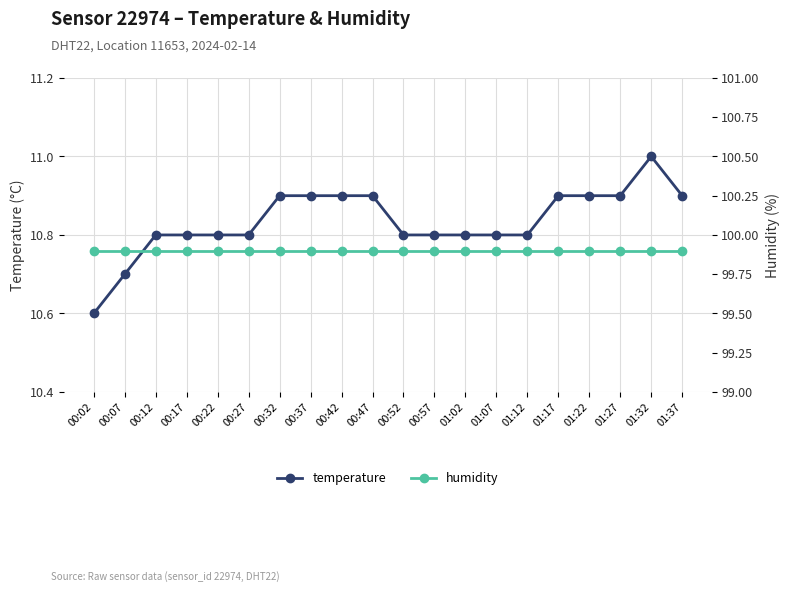

Read the humidity value at 00:22.

99.9